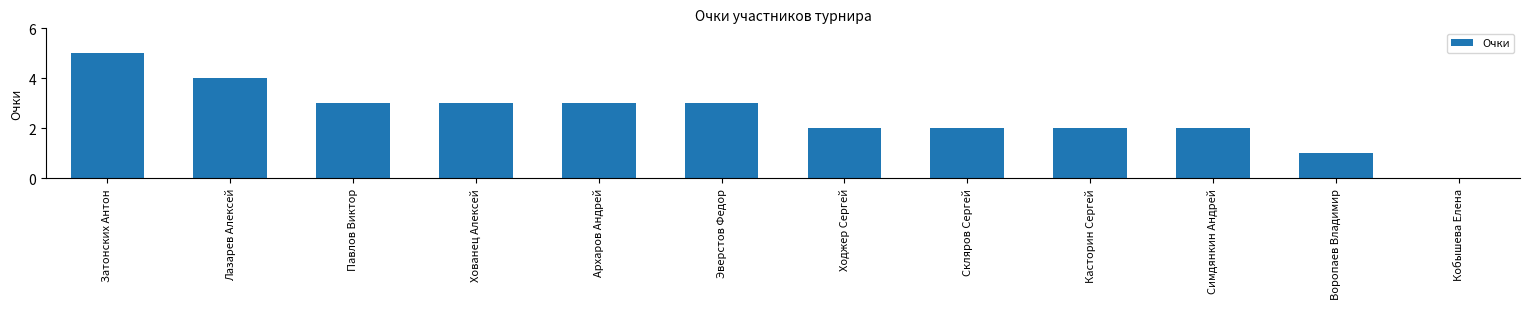

What is the approximate value at Касторин Сергей?

2